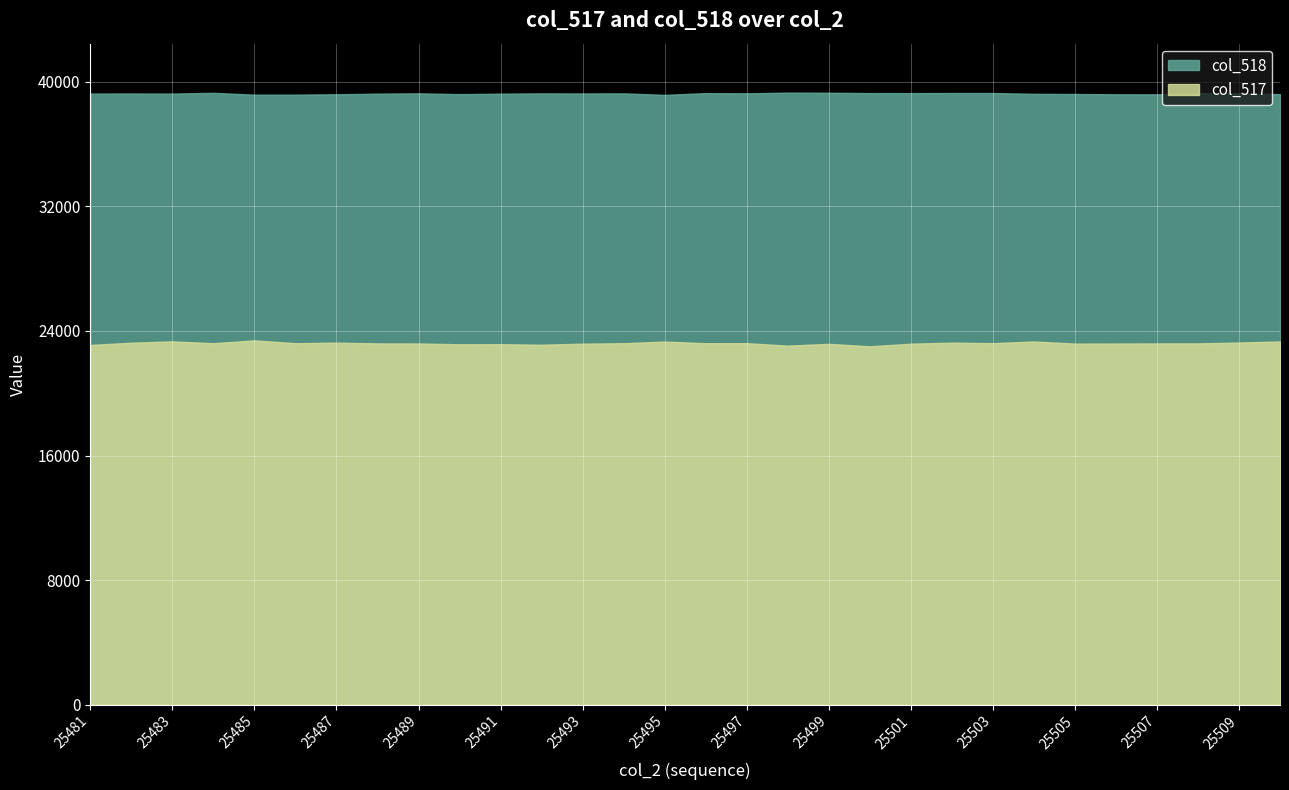

True or false: col_517 and col_518 intersect in this chart.

False